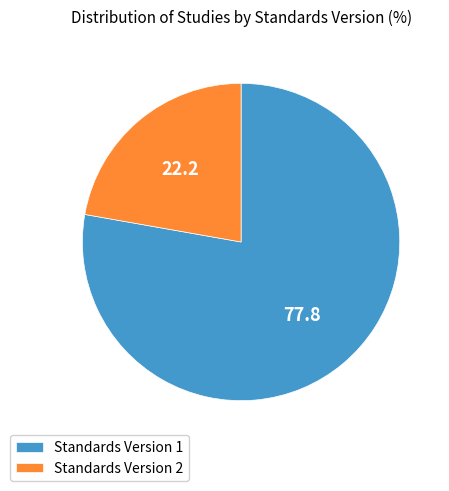

Count the number of slices in the pie.

2